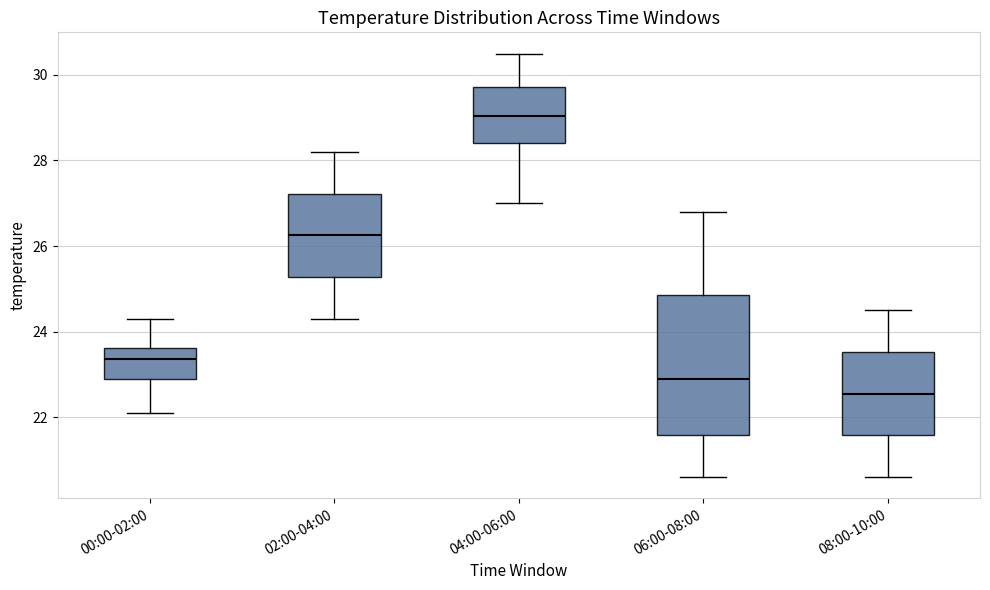

Reading left to right, read every box against the y-axis: the position of its median line, the range the box covers, and the ends of its whiskers. The values are not printed on the chart, so give them approximately, as read against the axis.

00:00-02:00: median 23.4, box 23.0 to 23.6, whiskers 22.2 to 24.4
02:00-04:00: median 26.2, box 25.2 to 27.2, whiskers 24.4 to 28.2
04:00-06:00: median 29.0, box 28.4 to 29.8, whiskers 27.0 to 30.6
06:00-08:00: median 23.0, box 21.6 to 24.8, whiskers 20.6 to 26.8
08:00-10:00: median 22.6, box 21.6 to 23.6, whiskers 20.6 to 24.6